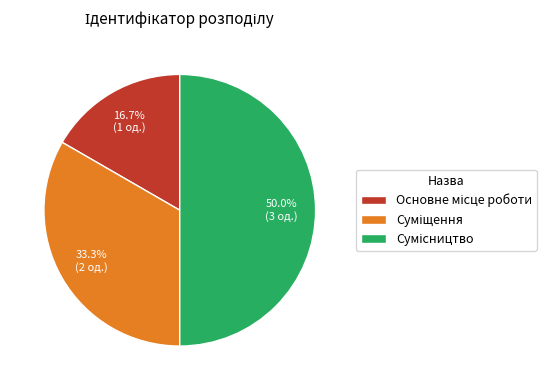

Count the number of slices in the pie.

3